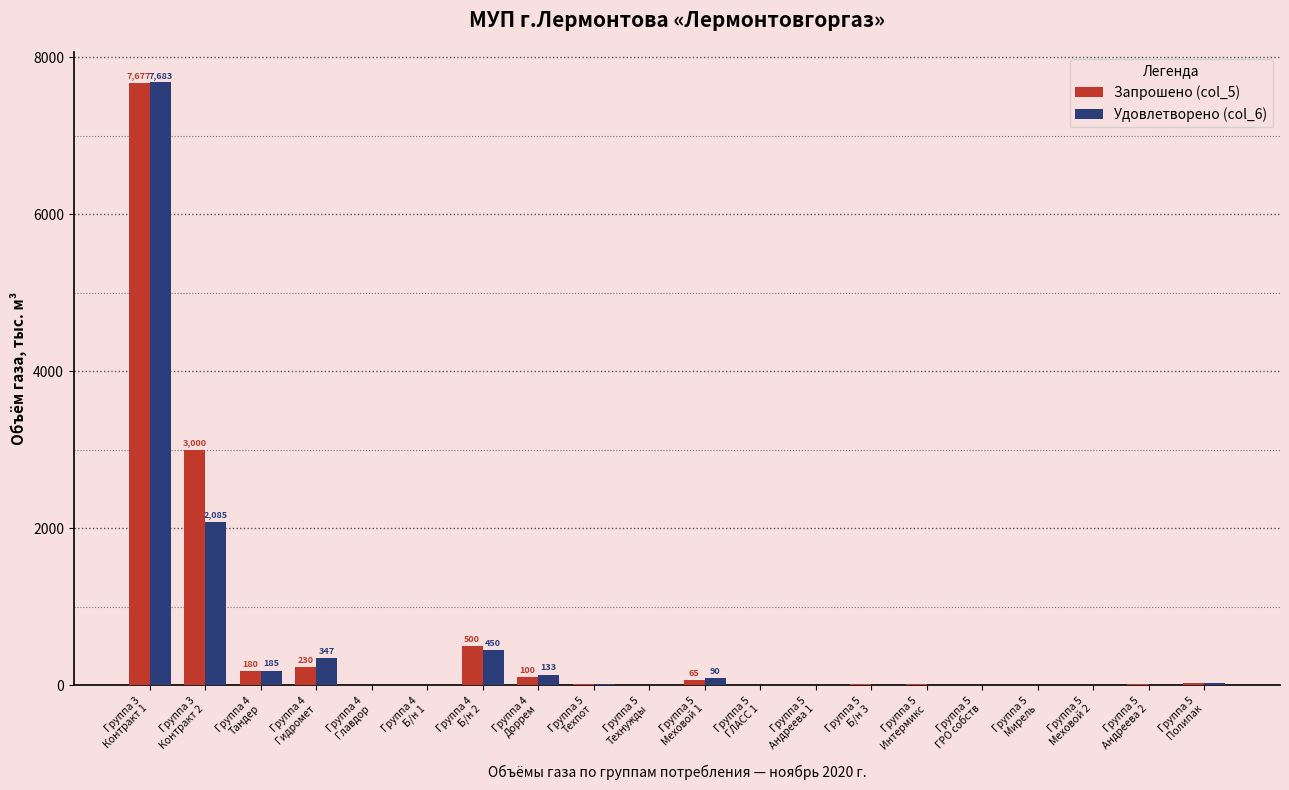

What is the maximum value shown in the chart?

7683.1